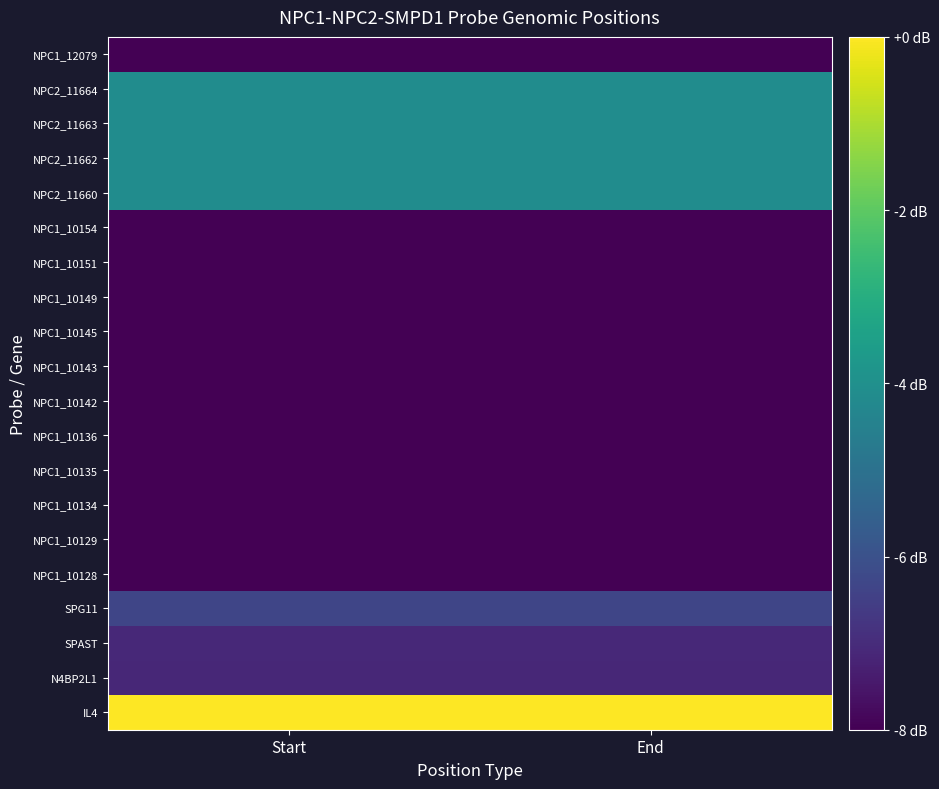

Rank the series by their maximum value, from highest to lowest.

IL4, NPC2_11660, NPC2_11664, NPC2_11662, NPC2_11663, SPG11, SPAST, N4BP2L1, NPC1_10128, NPC1_10129, NPC1_12079, NPC1_10134, NPC1_10135, NPC1_10136, NPC1_10142, NPC1_10143, NPC1_10145, NPC1_10149, NPC1_10151, NPC1_10154